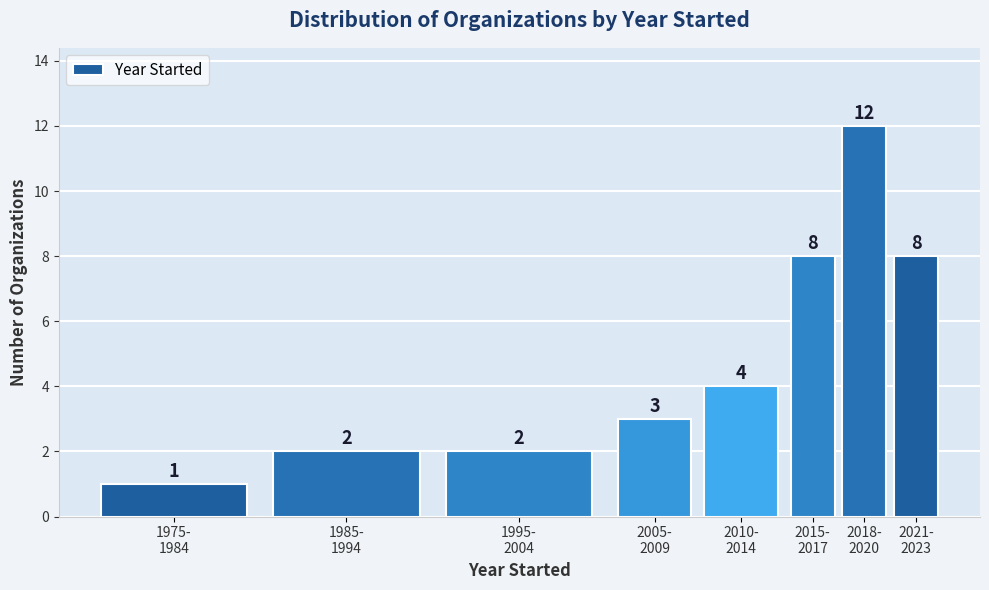

Reading left to right, transcribe all the data shown in this chart.

1	2	2	3	4	8	12	8